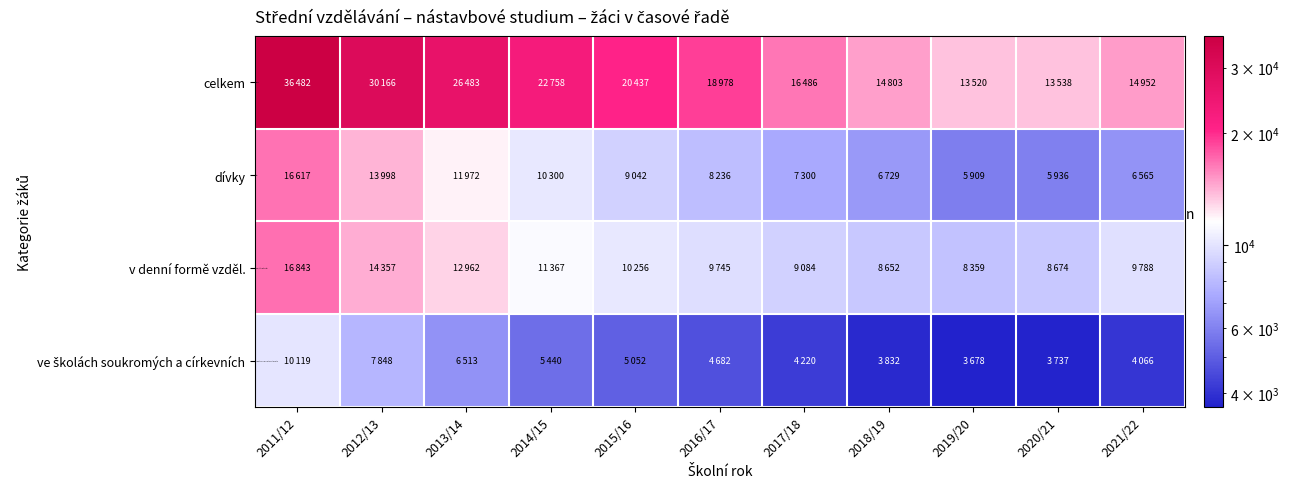

What is the minimum value shown in the chart?

3678